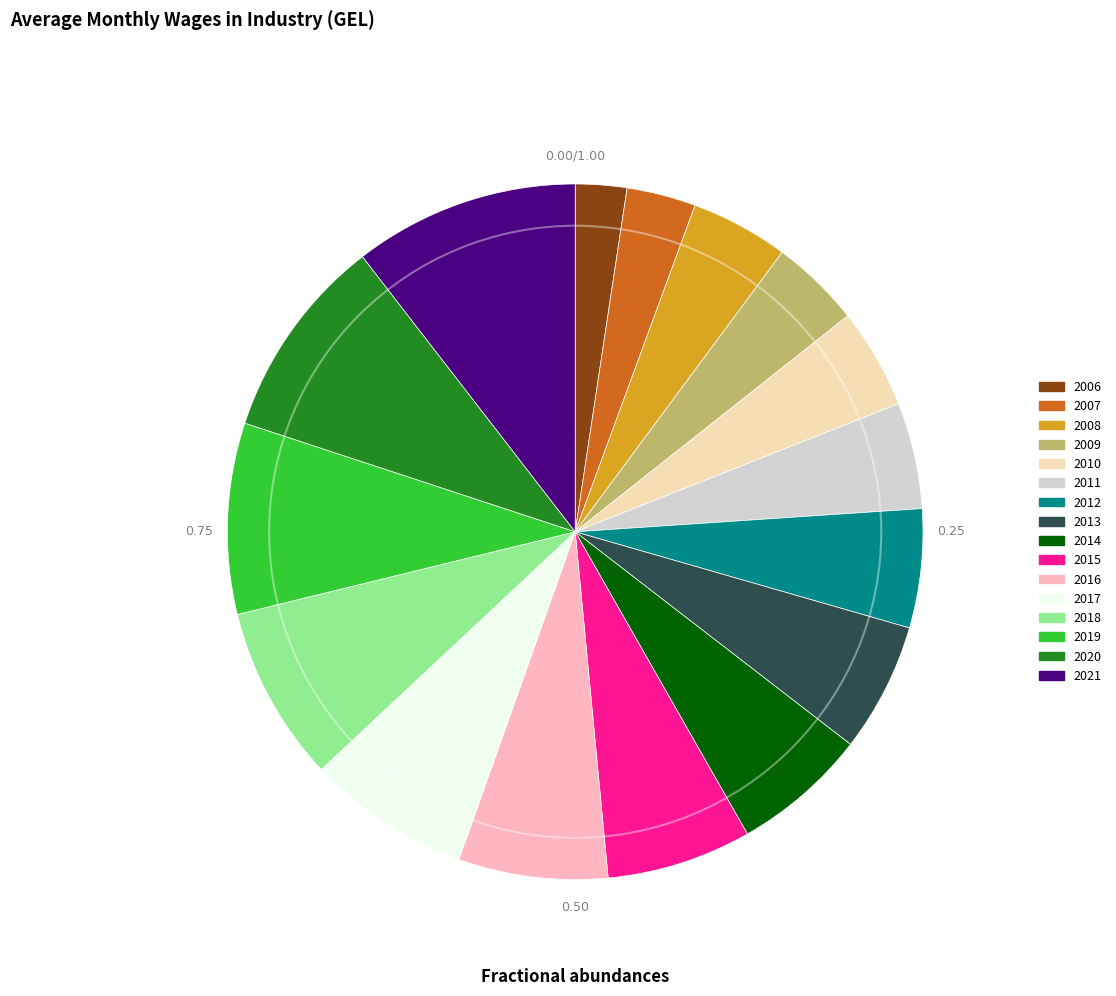

Does 2007 account for over 50% of the chart?

No